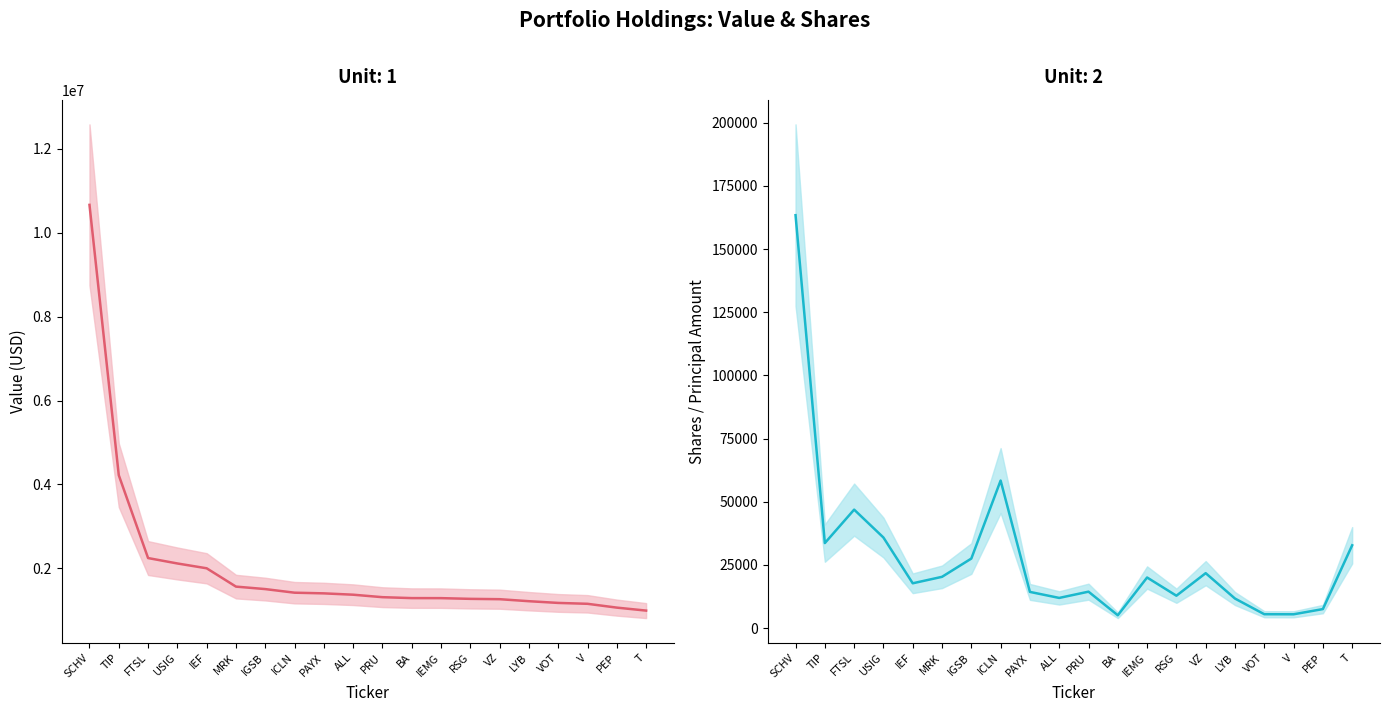

Reading left to right, what are all the values shown in this chart?

Value: 10667000	4220000	2244000	2115000	2000000	1563000	1504000	1418000	1402000	1370000	1311000	1289000	1288000	1271000	1263000	1215000	1174000	1153000	1062000	991000
Shares or principal amount: 163398	33627	46867	35829	17713	20272	27500	58374	14304	11921	14395	5059	20006	12798	21720	11673	5472	5445	7506	32752